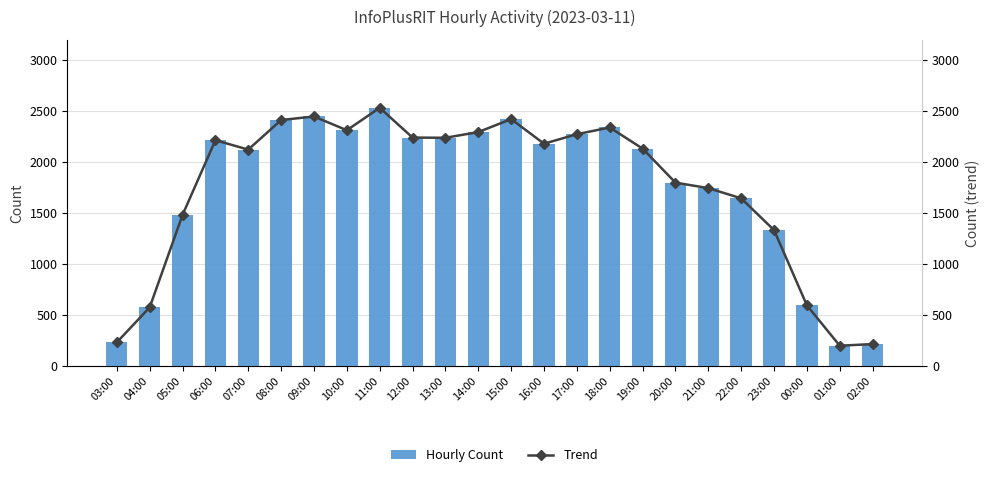

What is the difference between the maximum and second lowest values in the Trend series?

2318